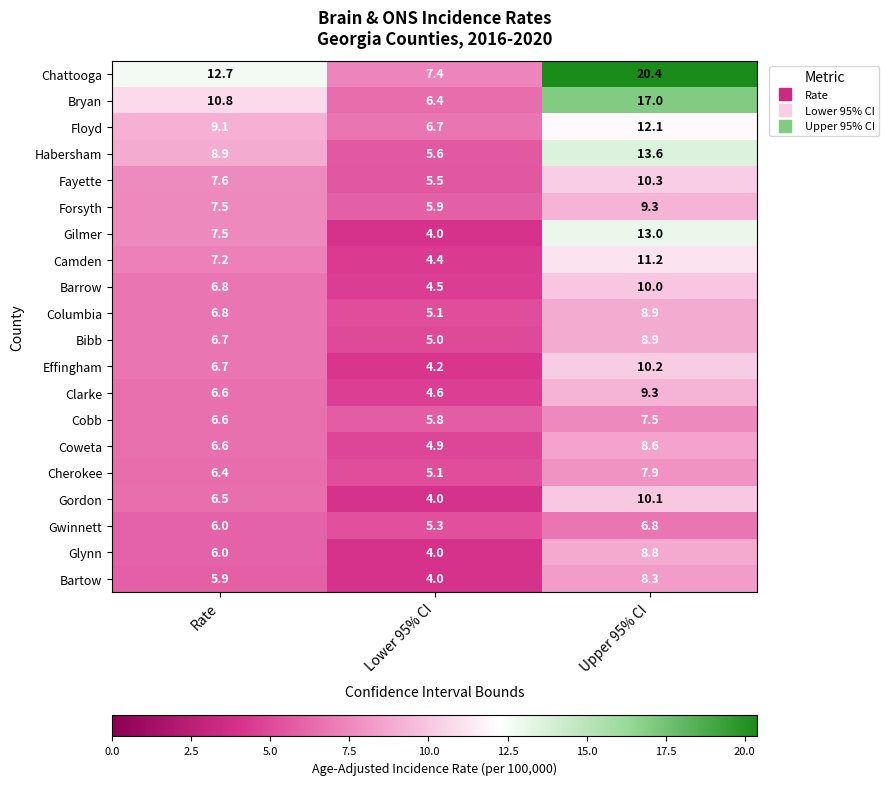

What is the maximum value shown in the chart?

20.4